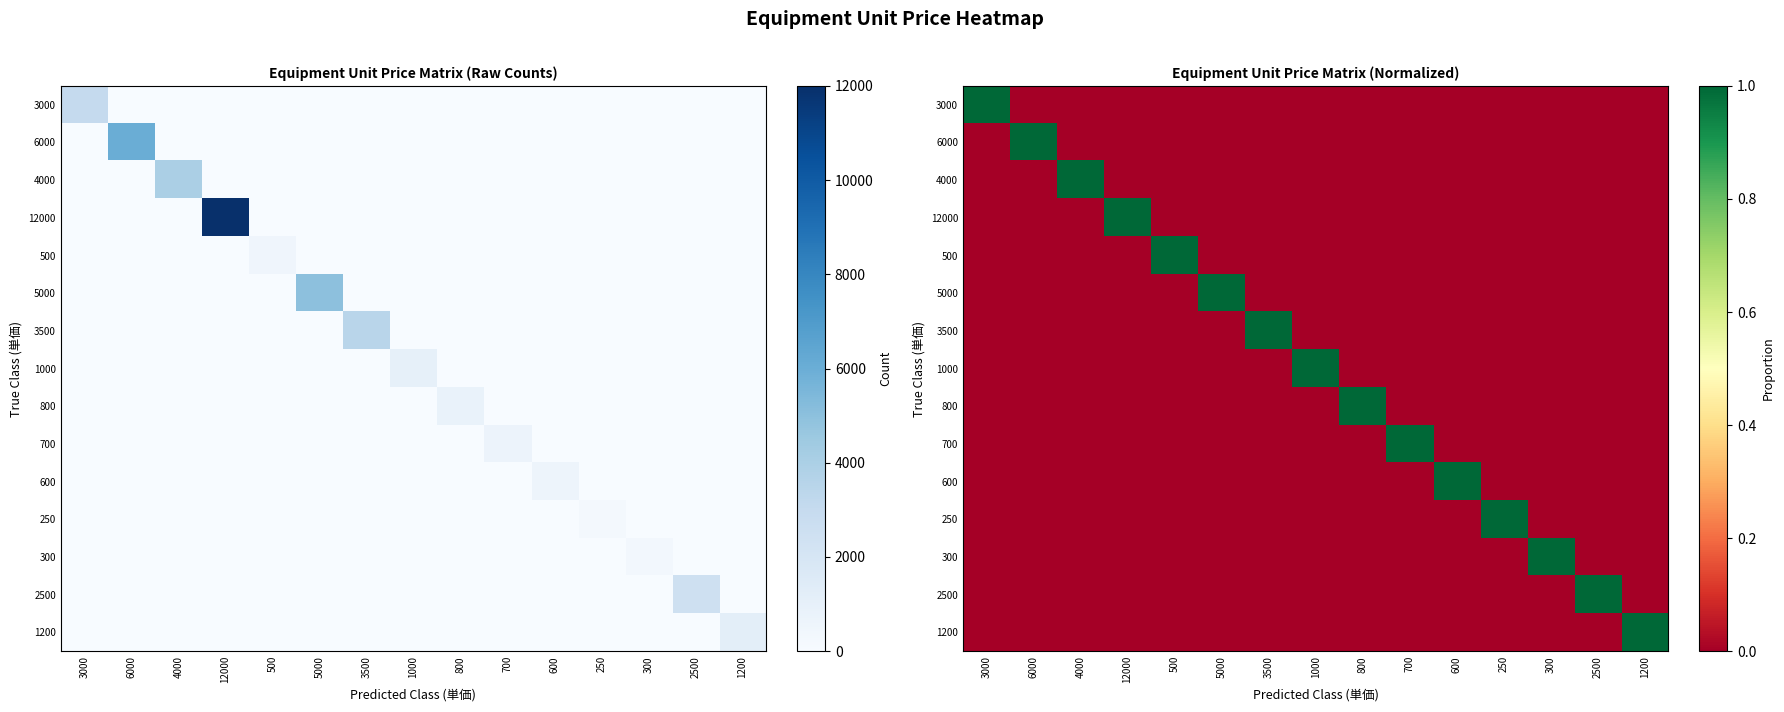

What is the difference between the highest and lowest values at 4000?

1